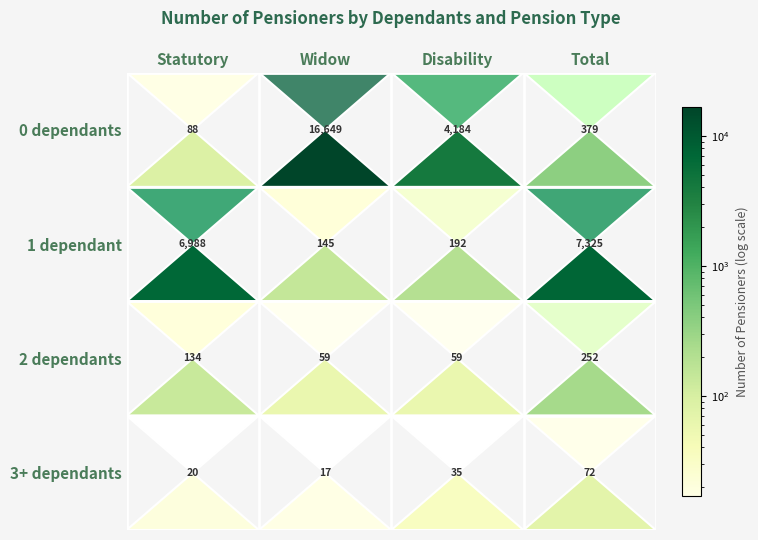

At 0 dependants, list the series in order from largest to smallest.

1 dependant, 2 dependants, 0 dependants, 3+ dependants